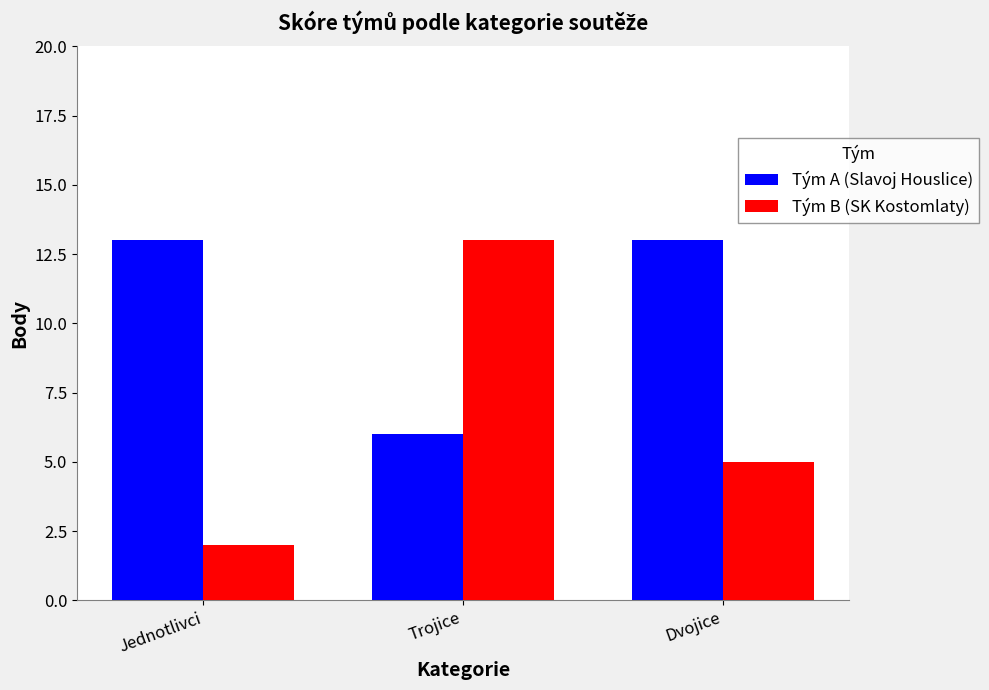

Which series has the largest range (max minus min)?

Tým B (SK Kostomlaty)